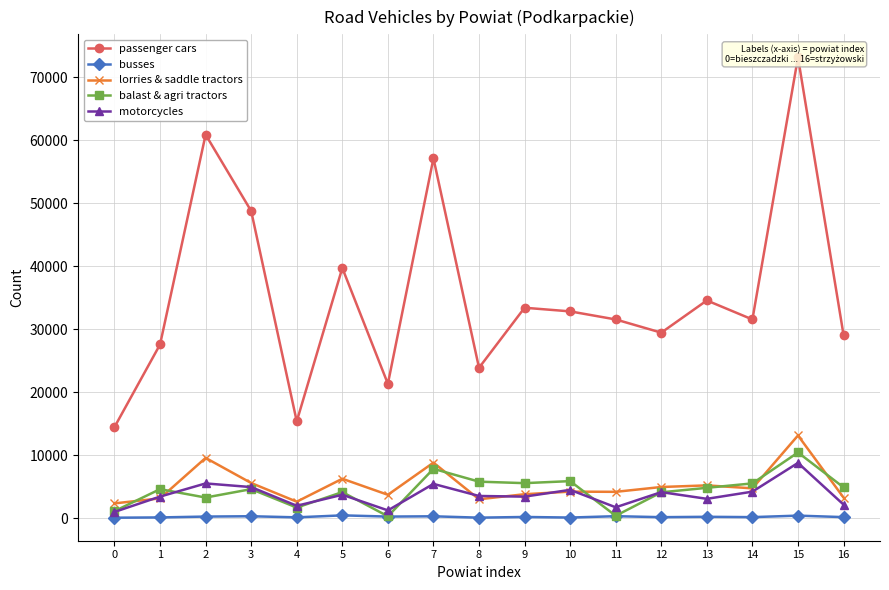

Does the chart display data point markers on the line(s)?

Yes